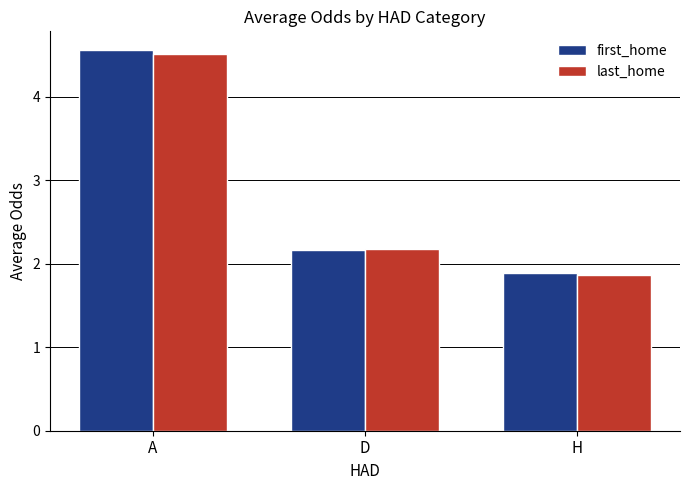

Rank the series by their maximum value, from highest to lowest.

first_home, last_home